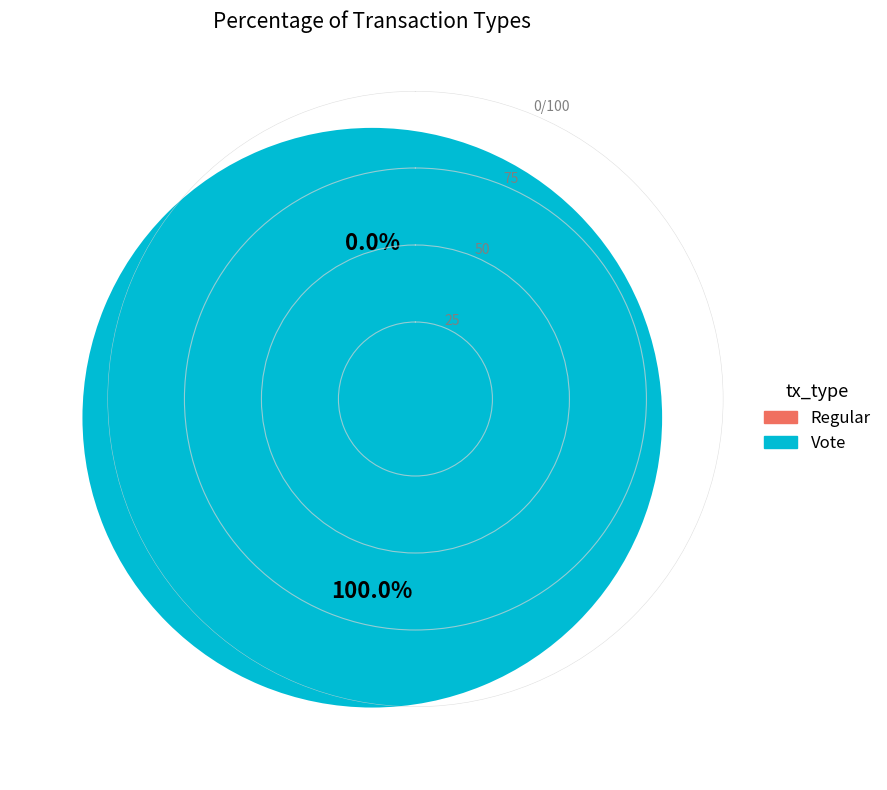

Count the number of slices in the pie.

2